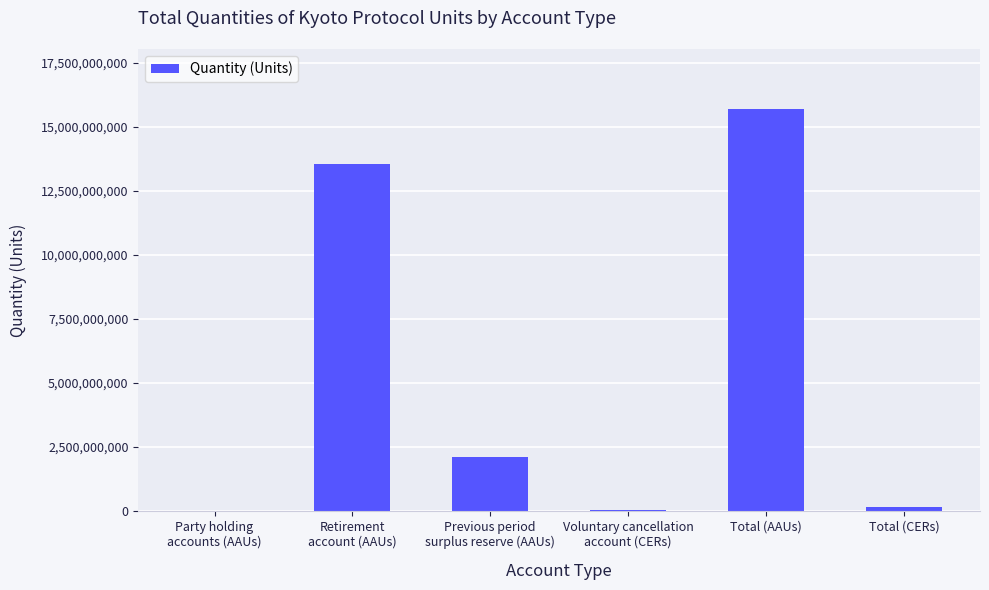

What is the sum of all values?

31526556829